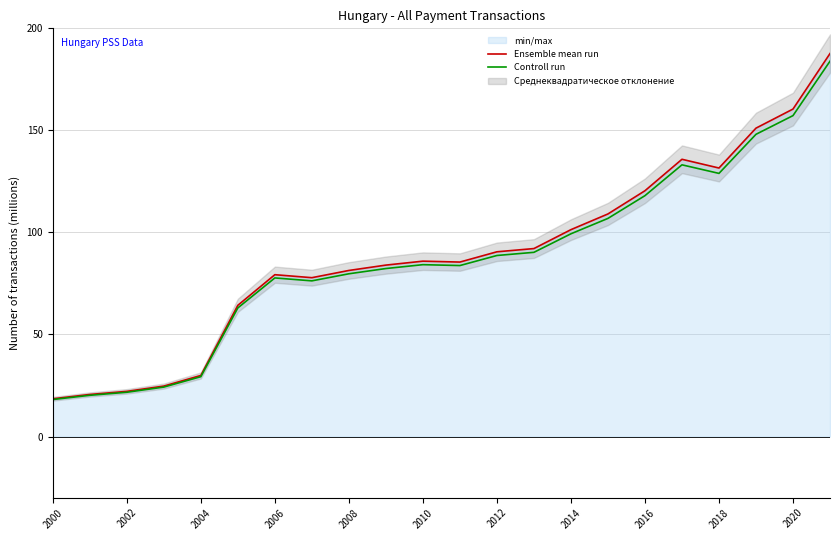

The value of Ensemble mean run at 2006 is 79.3. True or false?

True